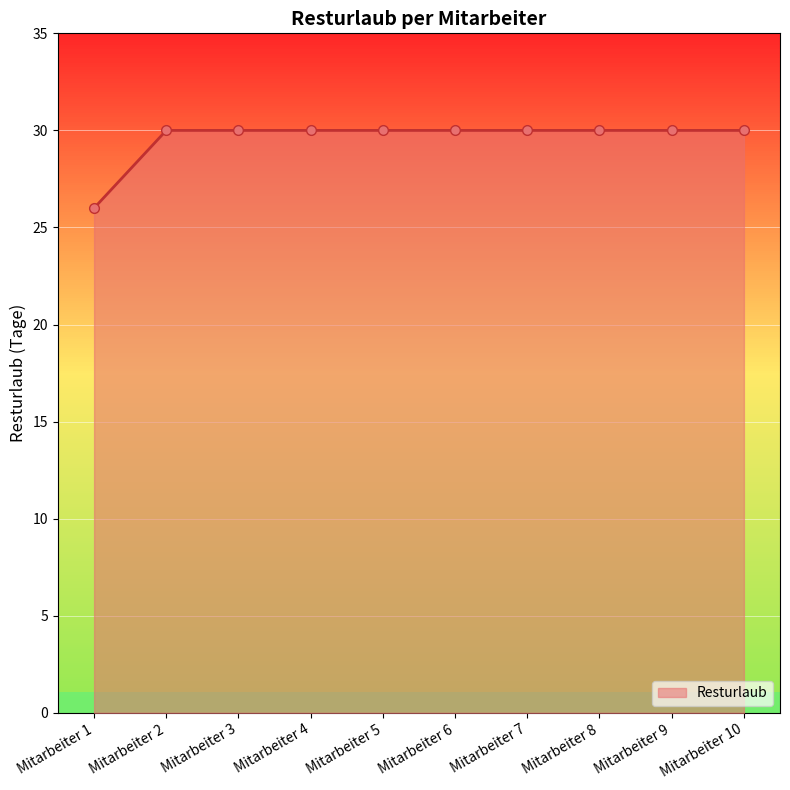

What is the difference between the maximum and minimum values?

4